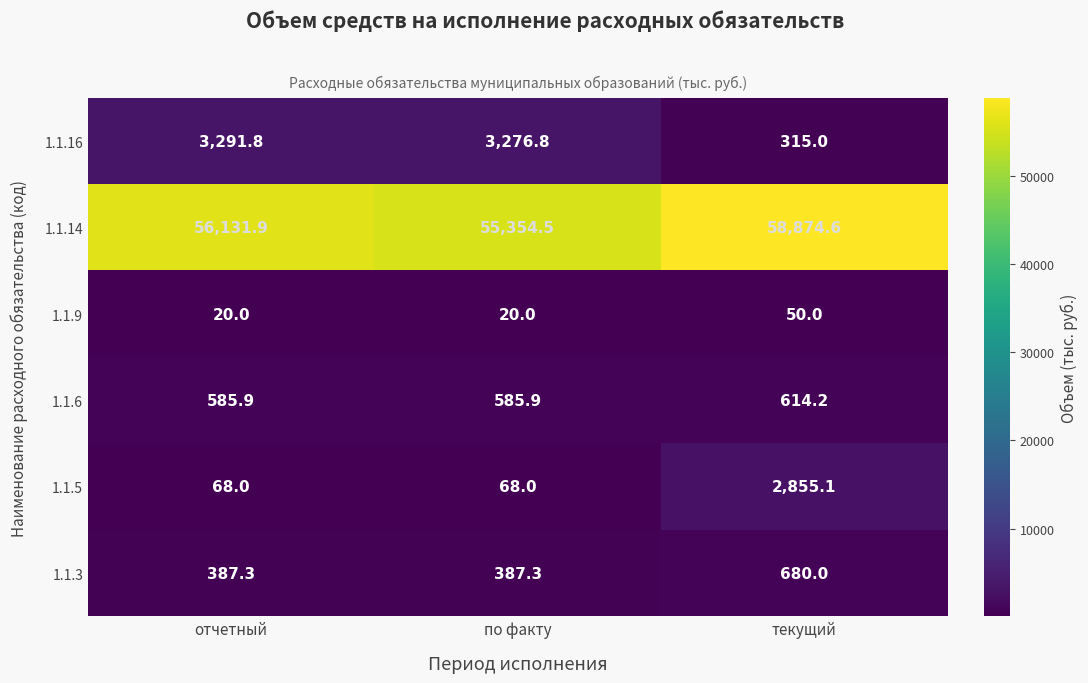

What is the spread (max minus min) of values at по факту?

55334.5